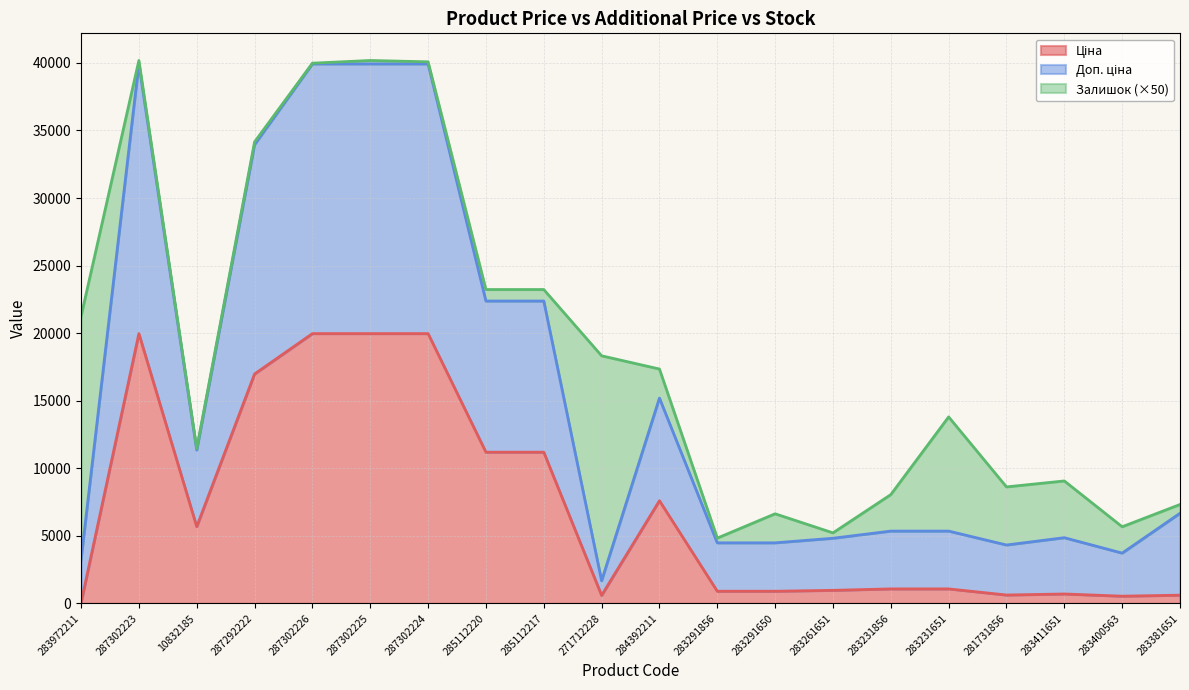

What is the highest value of the Ціна series?

19964.2